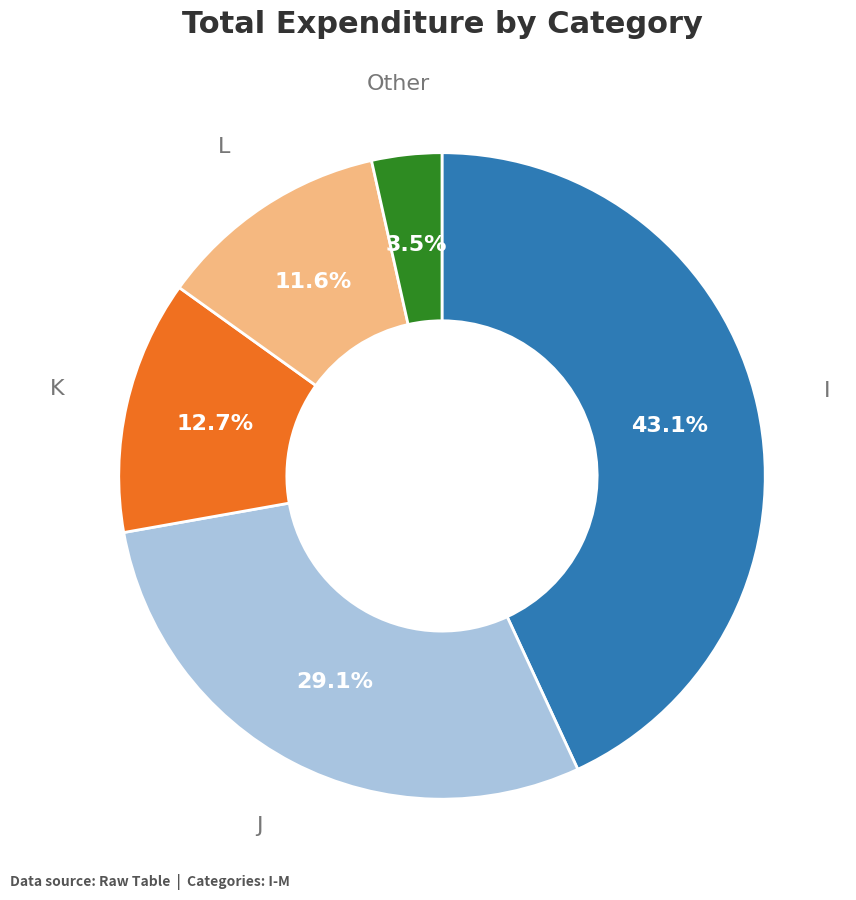

Count the number of slices in the pie.

5